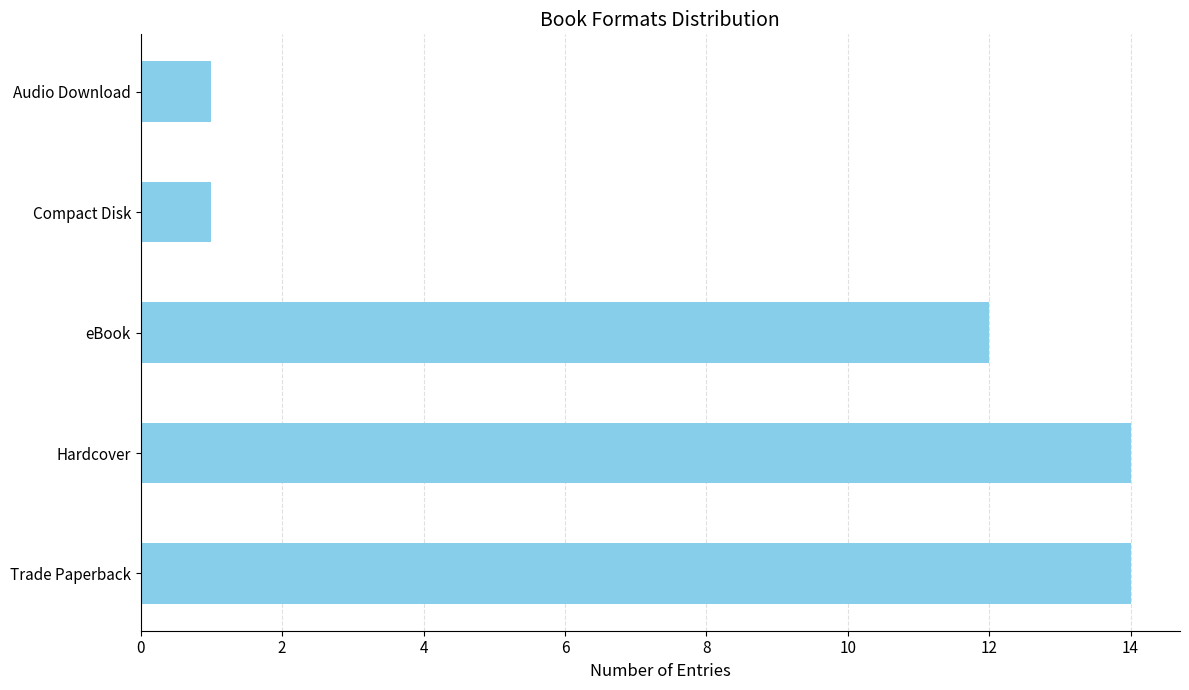

Where is the data nearest to the value 7?

eBook